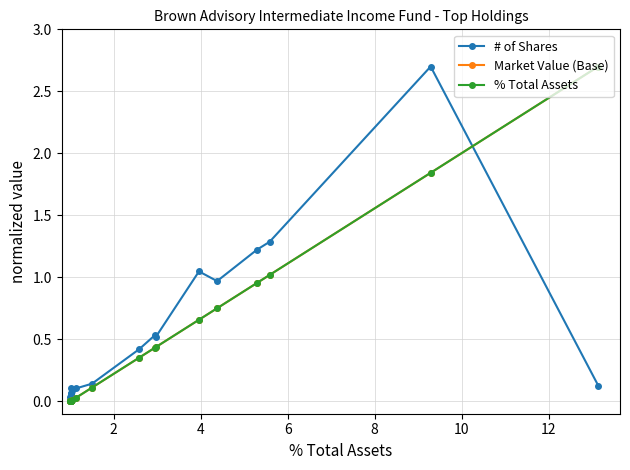

What is the greatest value displayed?

2.7